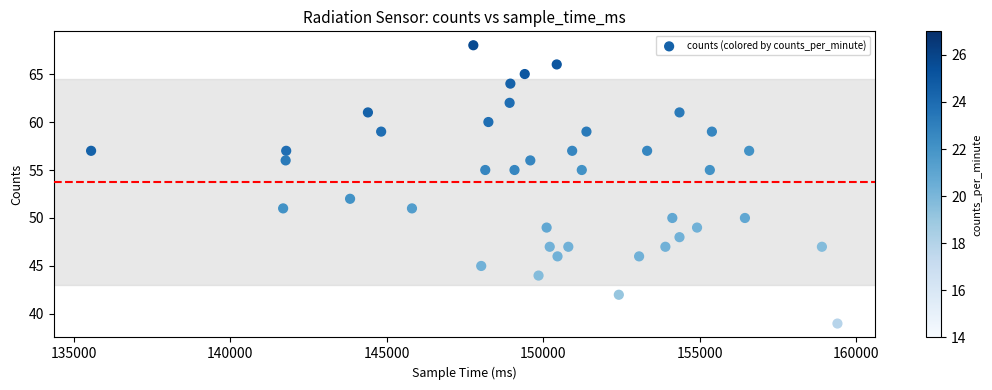

What is the range of Y values (max minus min)?

29